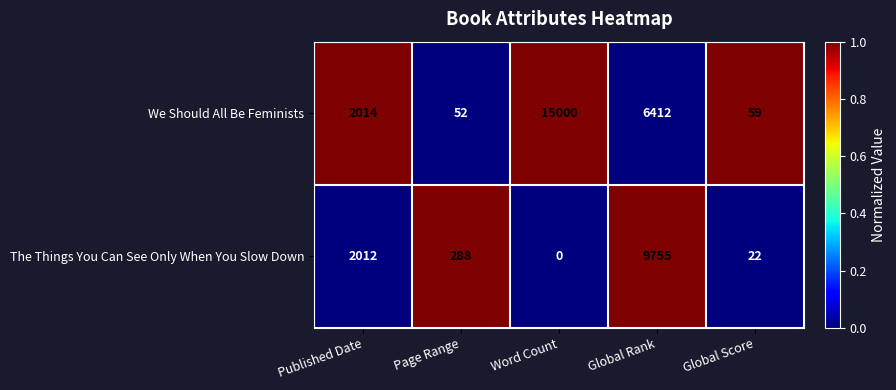

At which category is the sum across all series the highest?

Global Rank